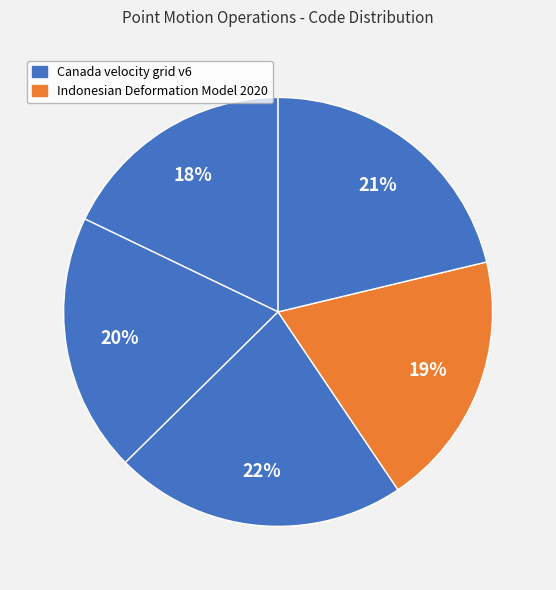

How many slices are in this pie chart?

5